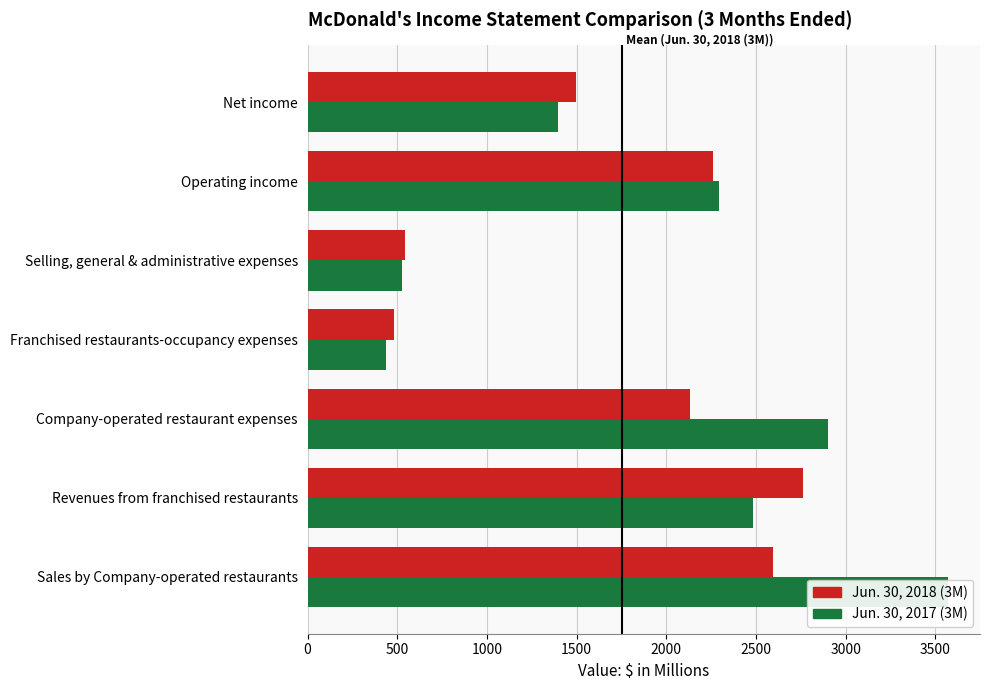

Is the value of Jun. 30, 2017 (3M) at Sales by Company-operated restaurants greater than the value of Jun. 30, 2018 (3M) at Selling, general & administrative expenses?

Yes